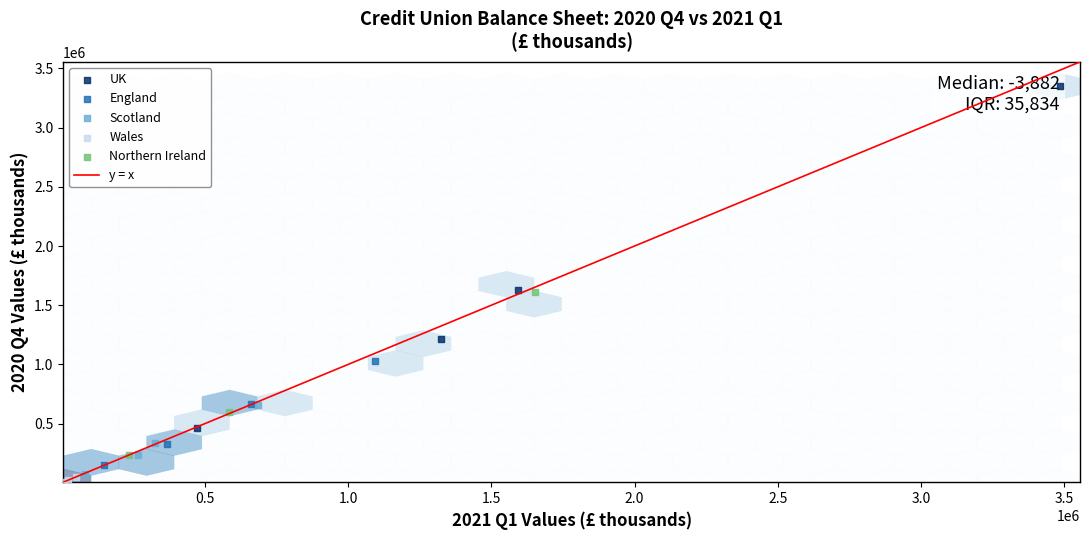

Which series has the largest Y range (max minus min)?

UK